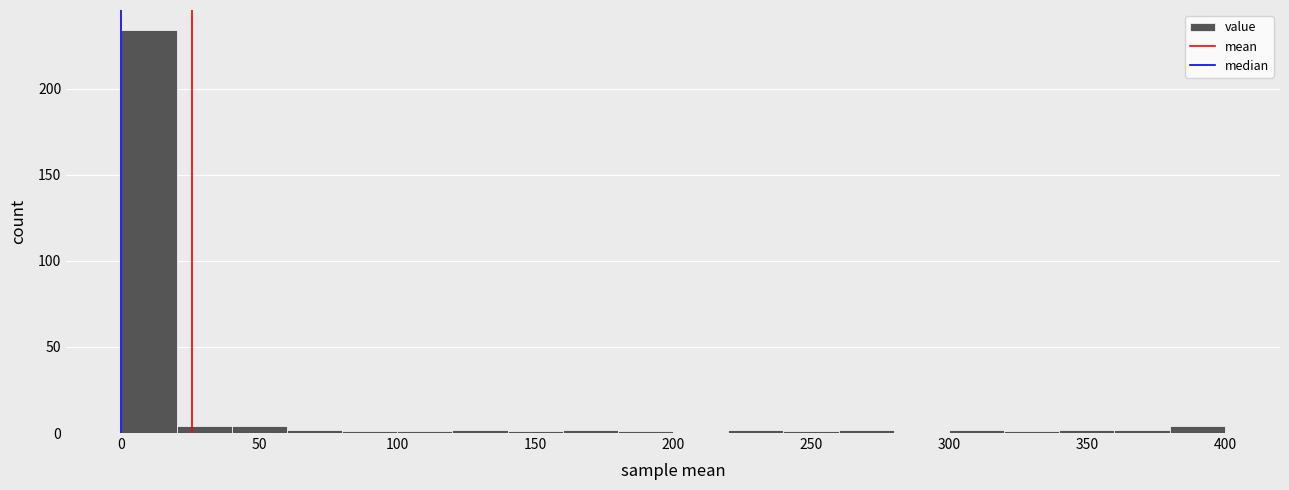

Reading left to right, list every bar in this chart as the range it spans on the x-axis followed by its height. The values are not printed on the chart, so give them approximately, as read against the axis.

0 to 20: 235
20 to 40: under 5
40 to 60: under 5
60 to 80: under 5
80 to 100: under 5
100 to 120: under 5
120 to 140: under 5
140 to 160: under 5
160 to 180: under 5
180 to 200: under 5
200 to 220: 0
220 to 240: under 5
240 to 260: under 5
260 to 280: under 5
280 to 300: 0
300 to 320: under 5
320 to 340: under 5
340 to 360: under 5
360 to 380: under 5
380 to 400: under 5